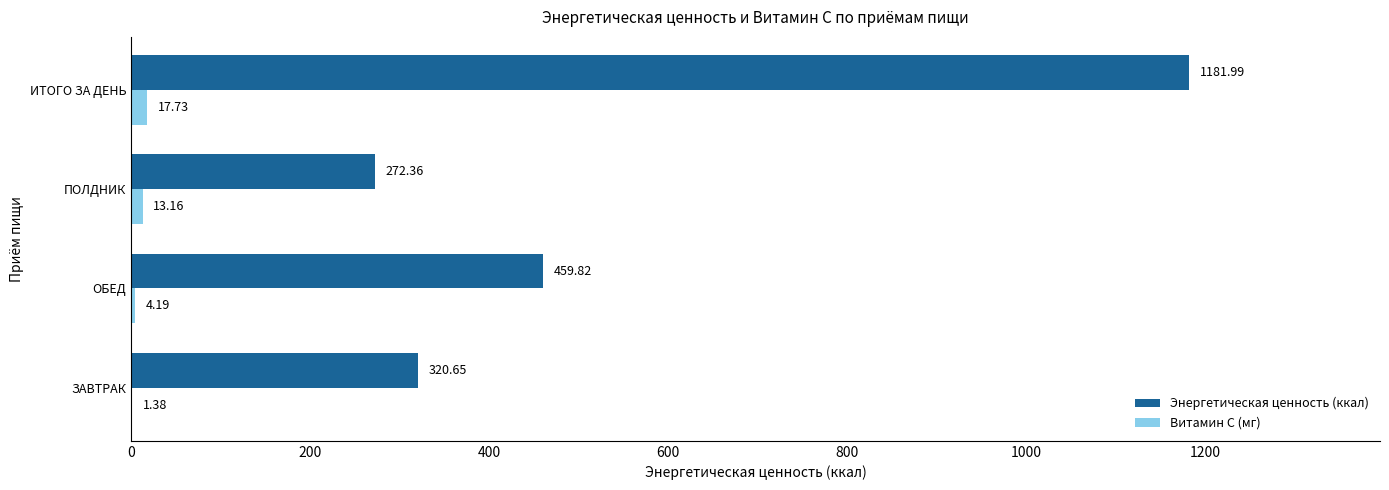

What is the sum of the Витамин С (мг) values at ОБЕД and ИТОГО ЗА ДЕНЬ?

21.9